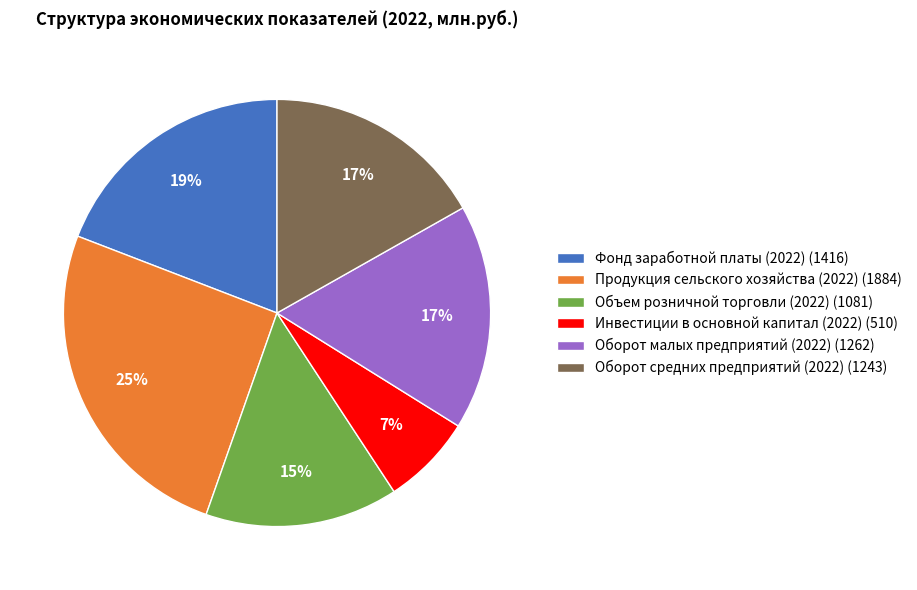

Count the number of slices in the pie.

6